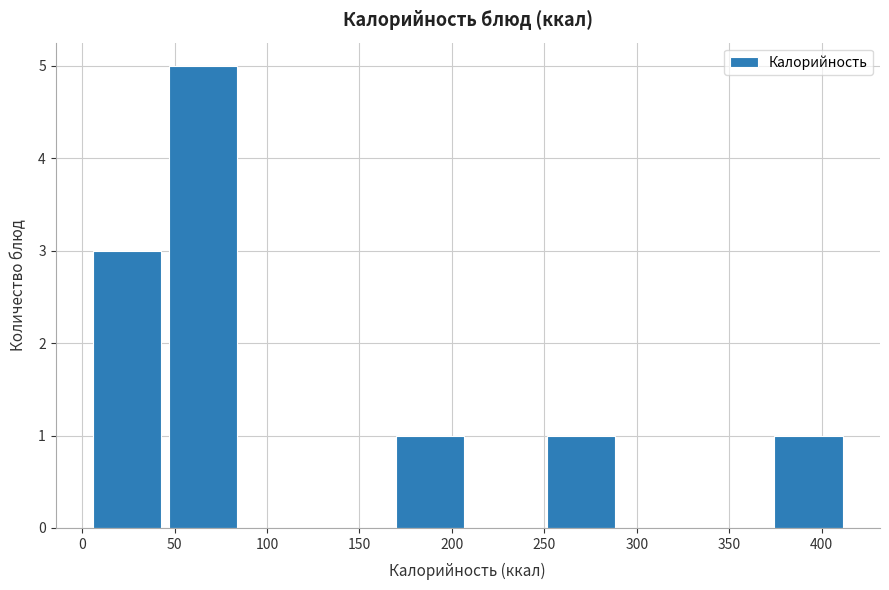

Reading left to right, transcribe this chart: for each bar, give the range it covers on the x-axis and its height. Neither the bar edges nor the heights are printed on the chart, so give them approximately, as read against the axes.

5 to 45: 3
45 to 85: 5
85 to 125: 0
125 to 170: 0
170 to 210: 1
210 to 250: 0
250 to 290: 1
290 to 330: 0
330 to 370: 0
370 to 415: 1